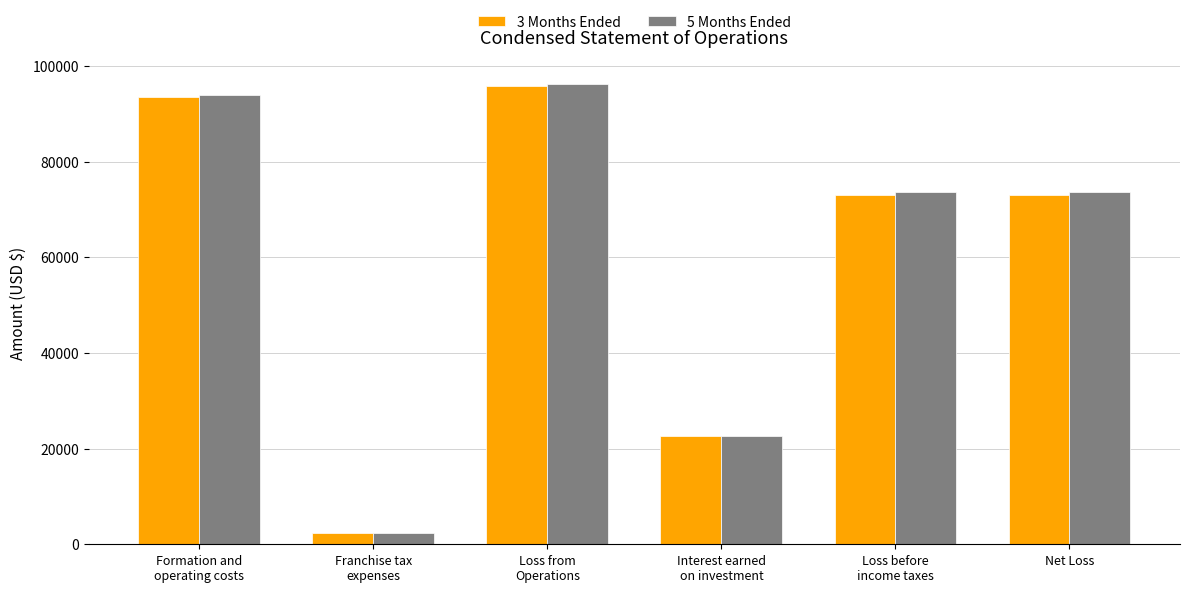

What is the maximum value for 3 Months Ended?

95756